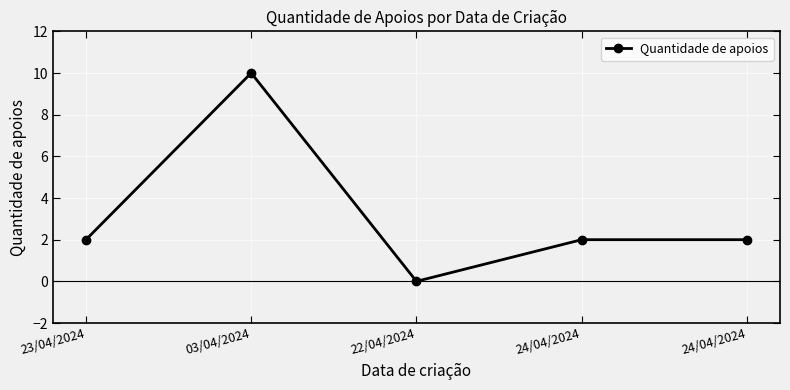

How many interior local peaks (higher than both neighbors) does the data have?

1